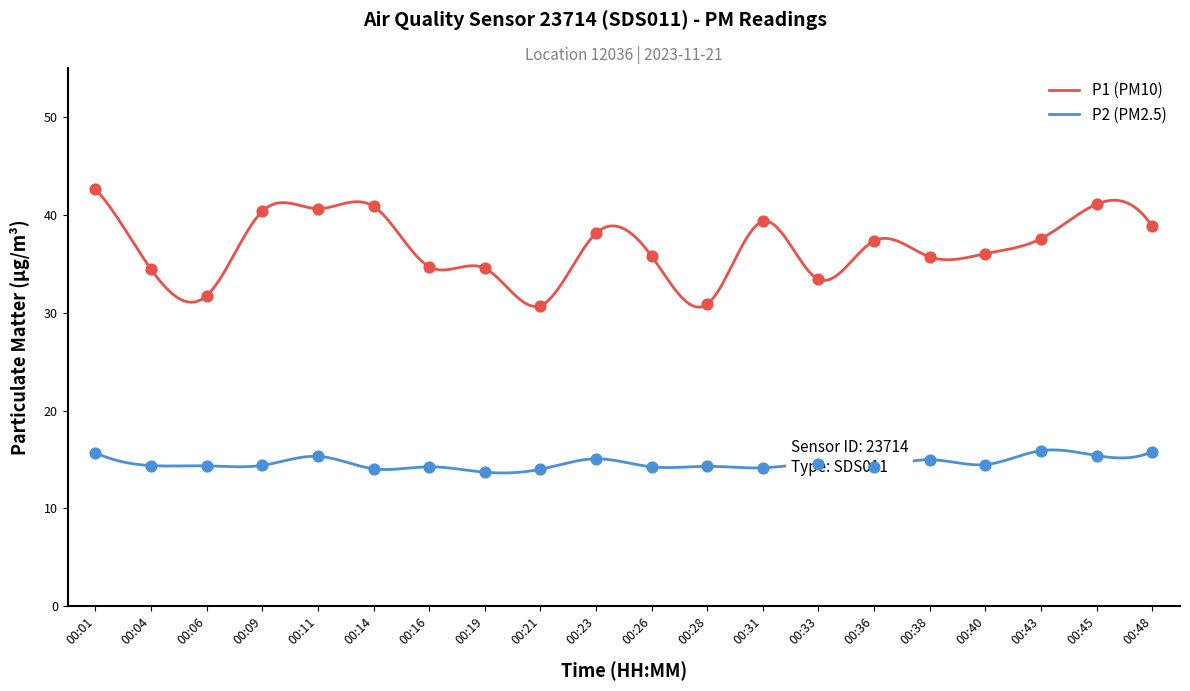

What is the total value across all series at 00:19?

48.2